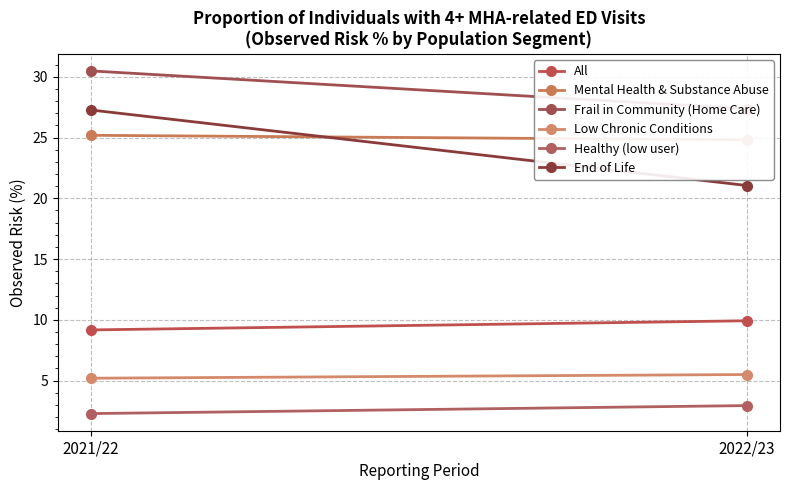

Reading left to right, list all the values displayed in this chart.

All: 9.2	9.9
Mental Health & Substance Abuse: 25.2	24.8
Frail in Community (Home Care): 30.5	27.4
Low Chronic Conditions: 5.2	5.5
Healthy (low user): 2.3	2.9
End of Life: 27.3	21.1